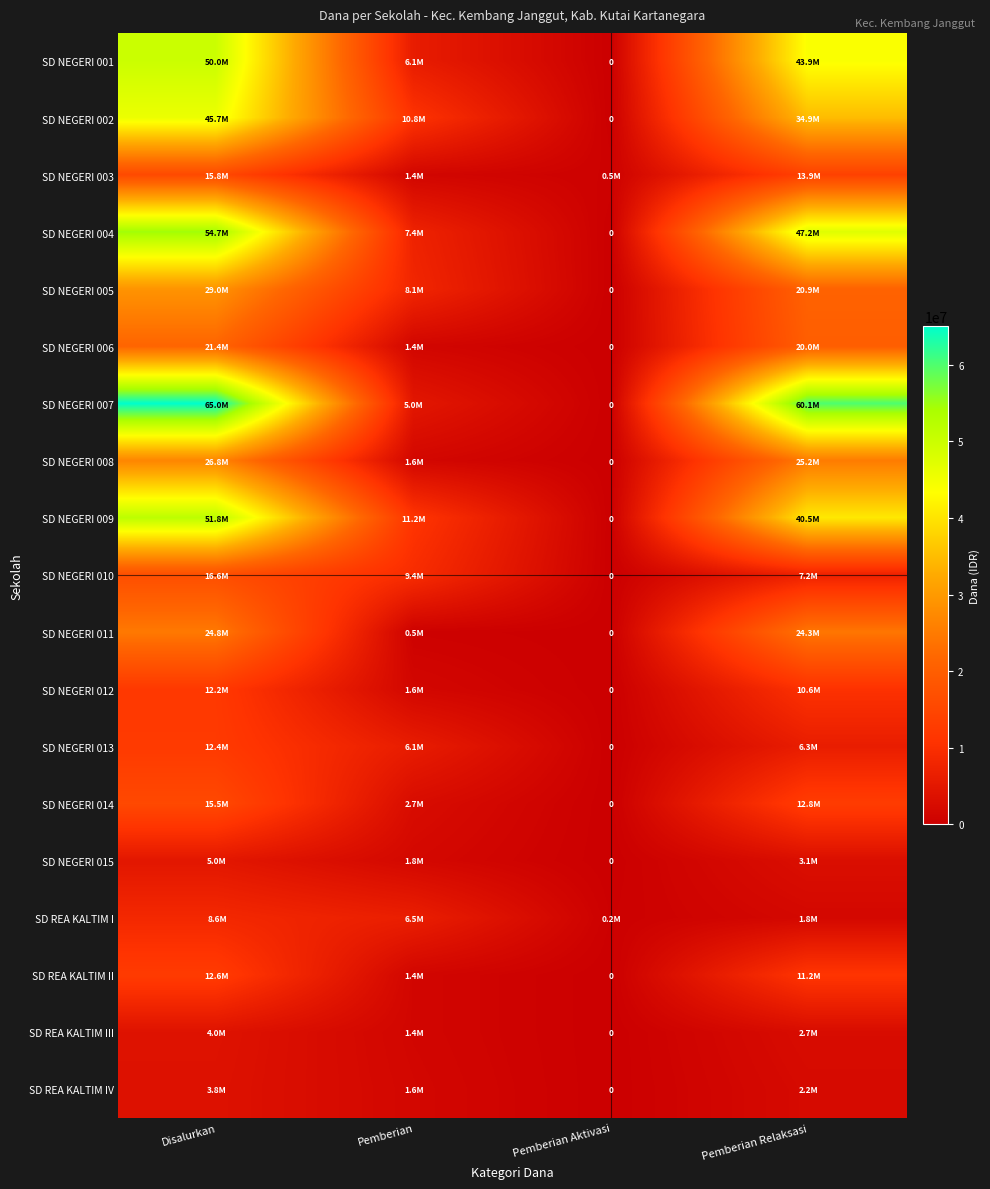

What is the difference between the maximum and second lowest values in the SD NEGERI 008 series?

25200000